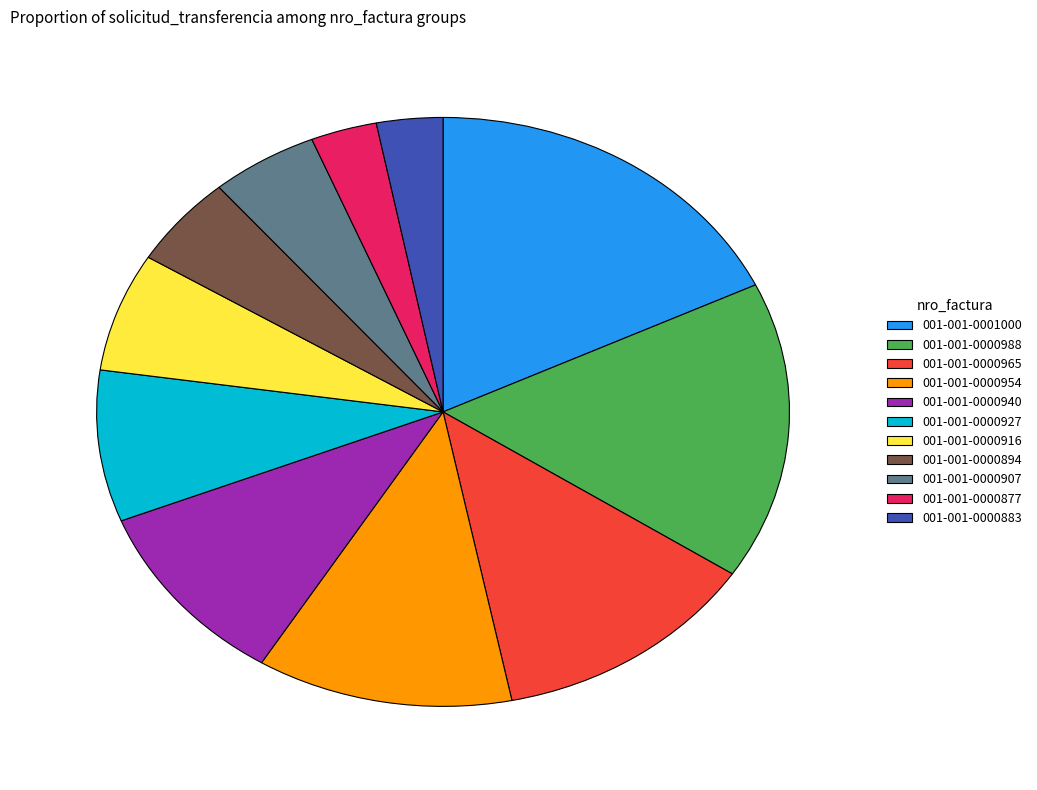

Is there a majority slice in this chart?

No